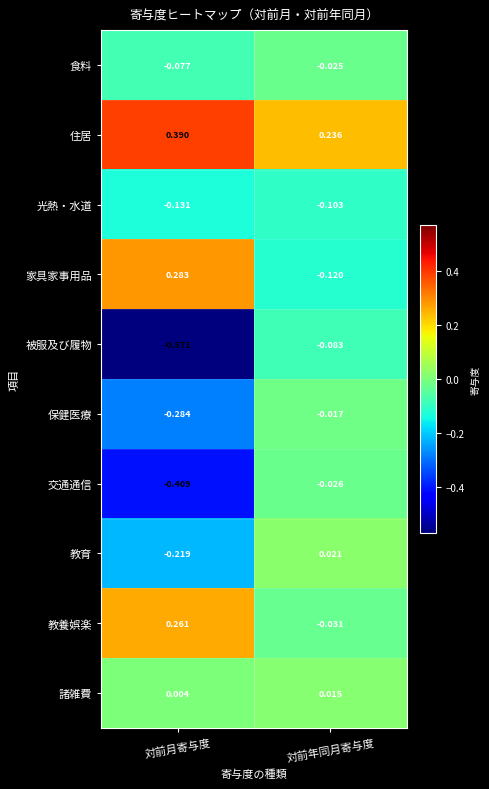

Which series has the widest spread of values?

被服及び履物